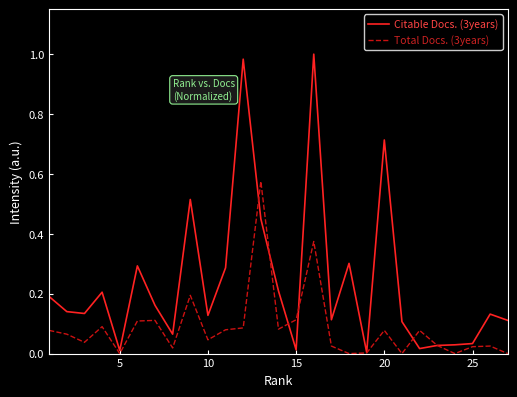

Which series has the largest total across all categories?

Citable Docs. (3years)